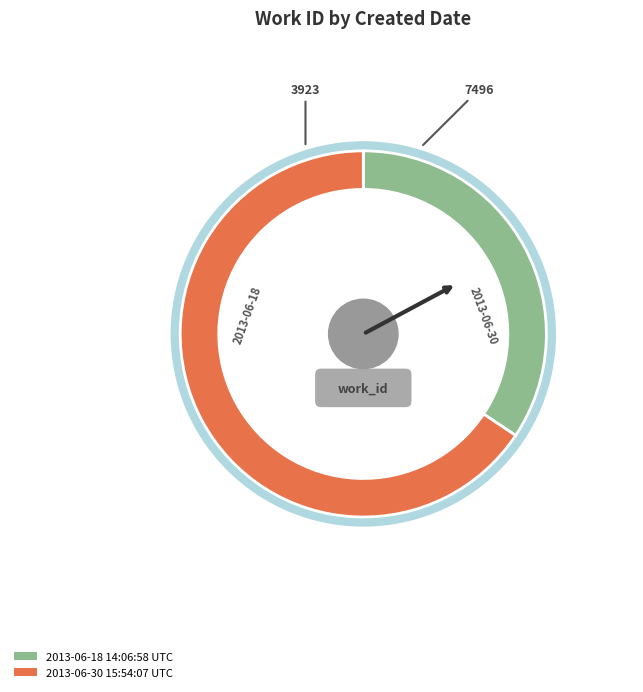

What is the change in value from 2013-06-18 14:06:58 UTC to 2013-06-30 15:54:07 UTC?

+3573